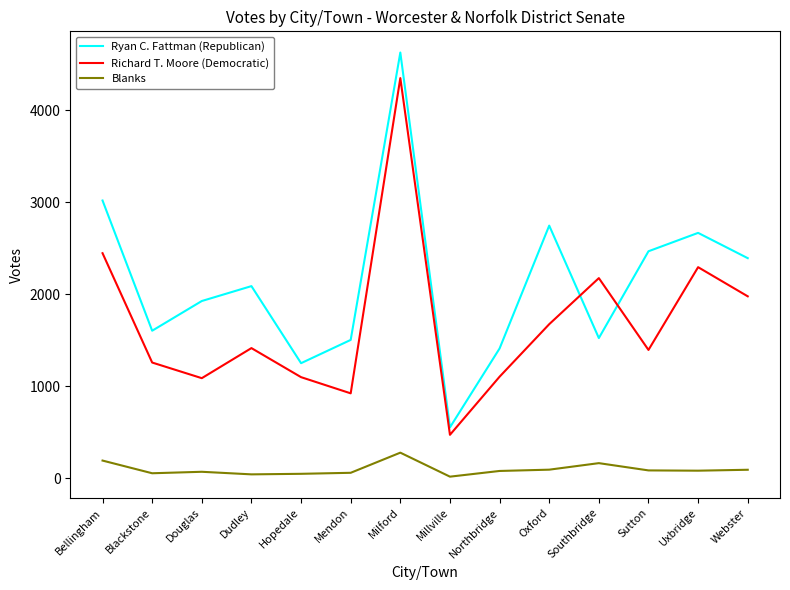

Which series has the widest spread of values?

Ryan C. Fattman (Republican)